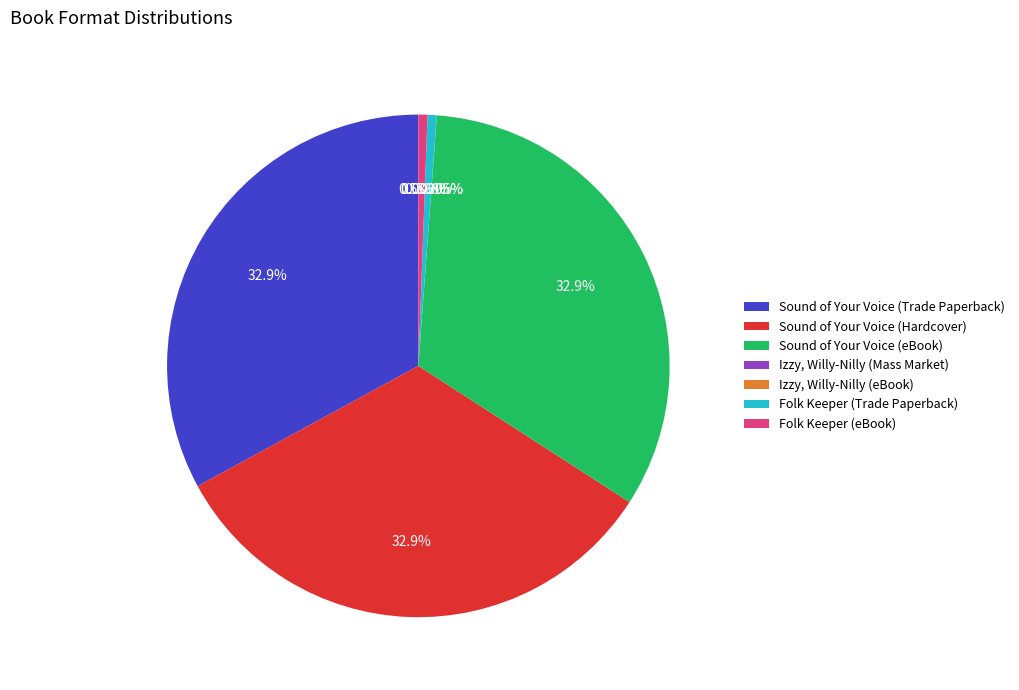

To the nearest percent, what portion does Sound of Your Voice (Hardcover) represent?

33%